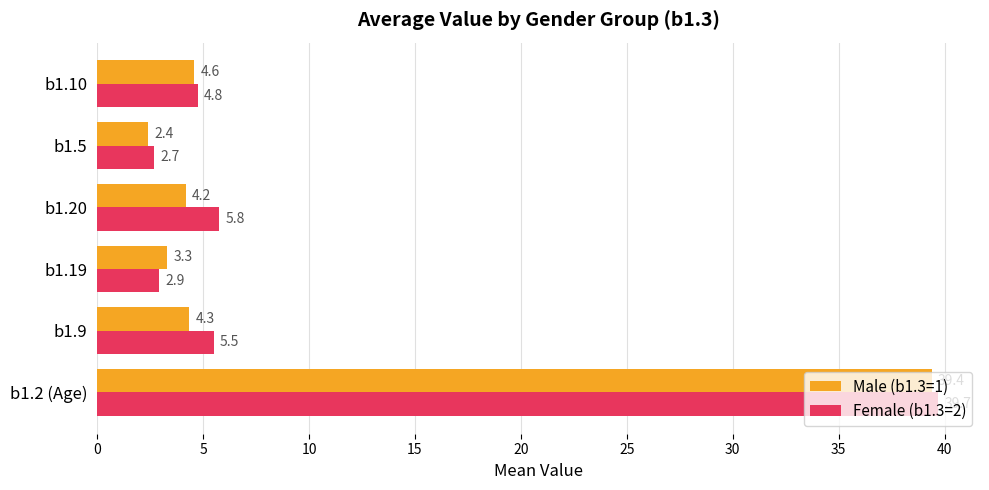

What is the difference between the maximum and minimum values in the Male (b1.3=1) series?

37.0